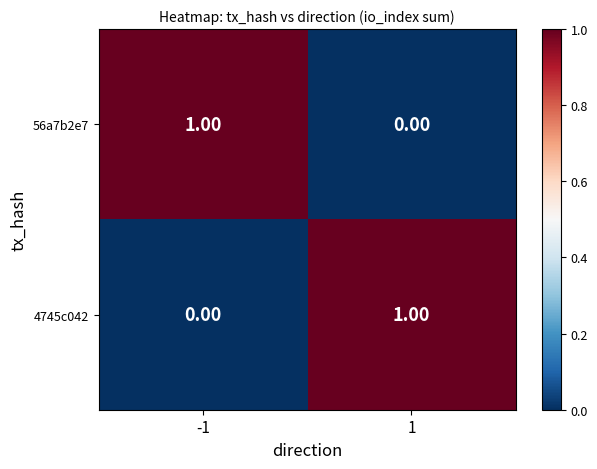

Rank the series at -1 from highest to lowest value.

56a7b2e7, 4745c042